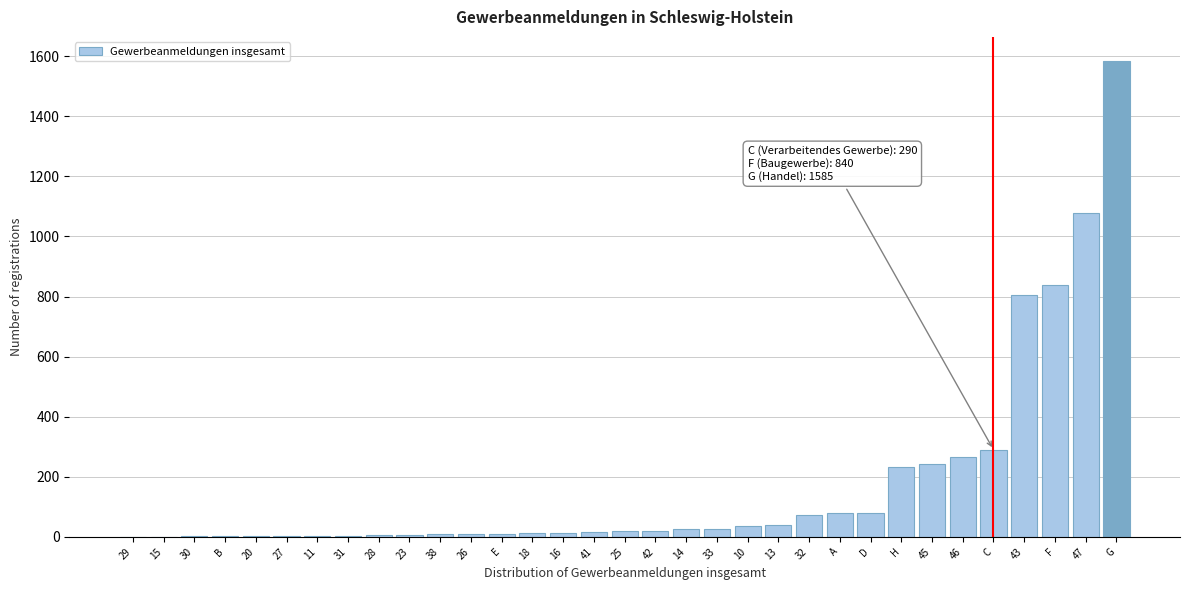

The chart shows a value of 840 at F. True or false?

True